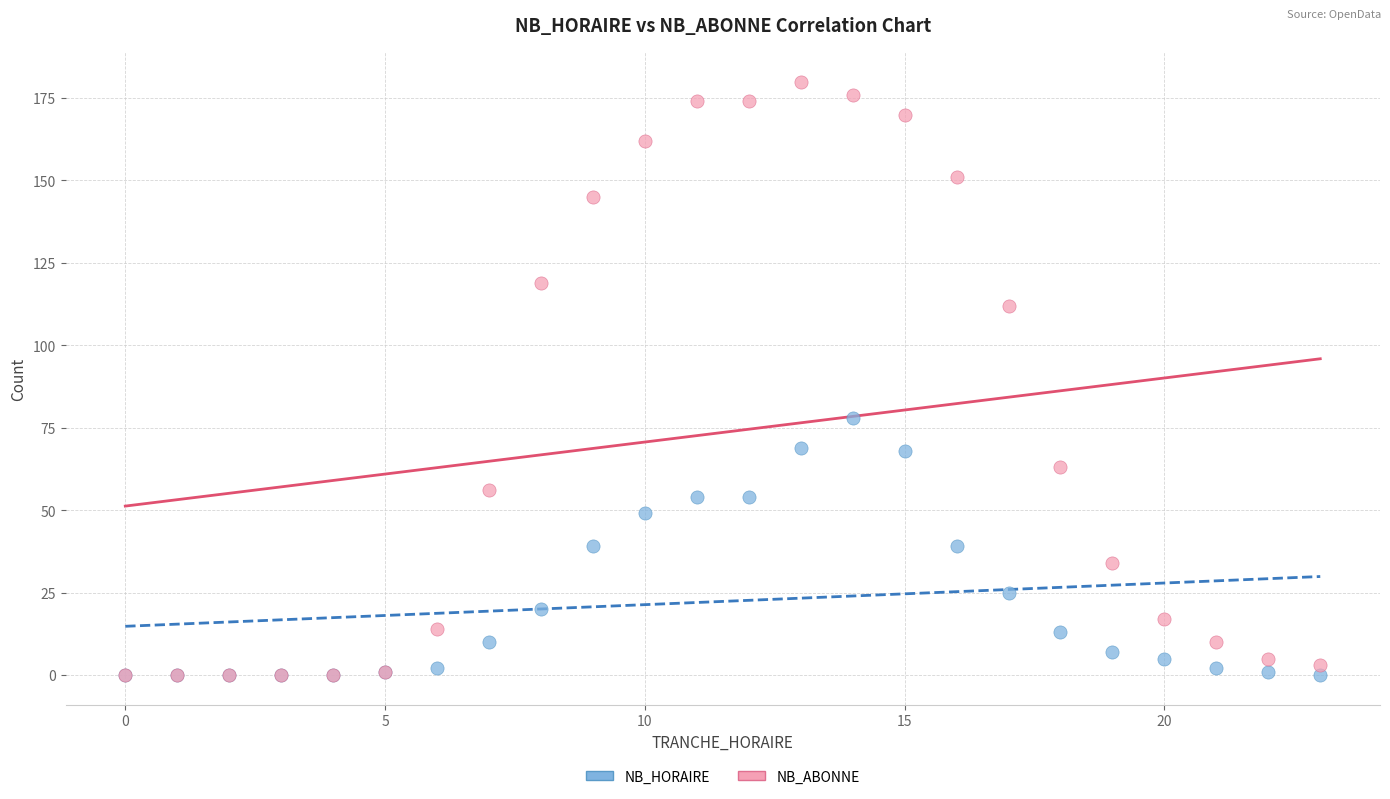

In the NB_ABONNE series, what Y value is closest to 90?

112